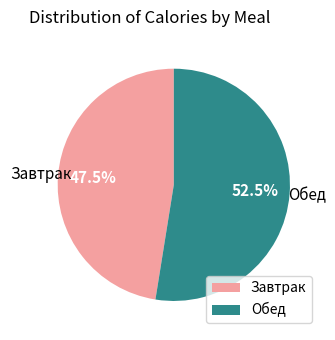

Does any single category account for the majority?

Yes